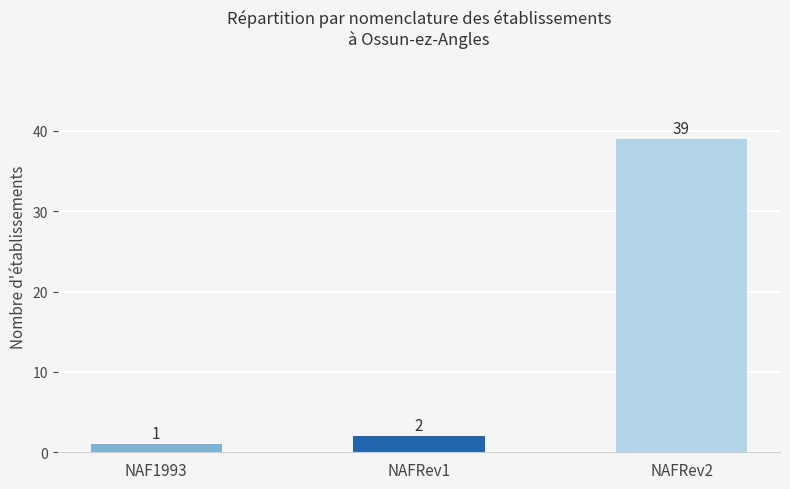

At which label is the value closest to 20?

NAFRev1